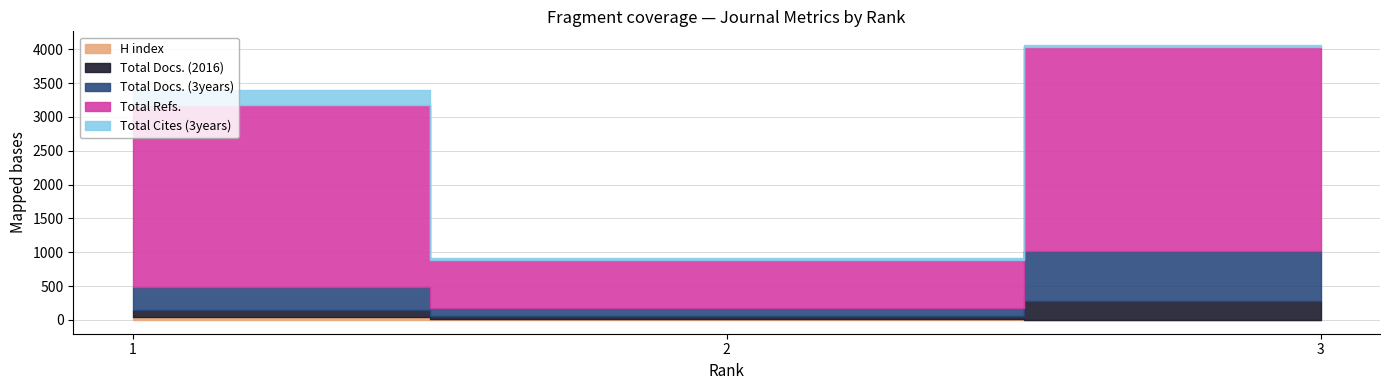

Rank the series by their maximum value, from highest to lowest.

Total Refs., Total Docs. (3years), Total Docs. (2016), Total Cites (3years), H index